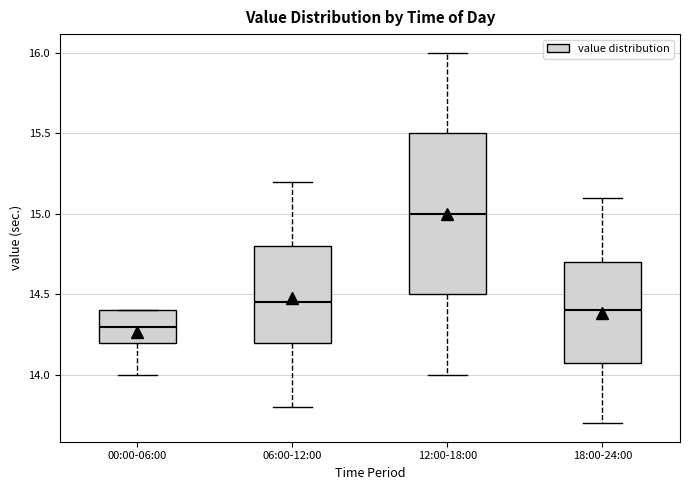

Reading left to right, transcribe this box plot: for each box, give where its median line is, the range the box spans, and where its two whiskers end, as read against the y-axis. The values are not printed on the chart, so give them approximately, as read against the axis.

00:00-06:00: median 14.30, box 14.20 to 14.40, whiskers 14.00 to 14.40
06:00-12:00: median 14.45, box 14.20 to 14.80, whiskers 13.80 to 15.20
12:00-18:00: median 15.00, box 14.50 to 15.50, whiskers 14.00 to 16.00
18:00-24:00: median 14.40, box 14.10 to 14.70, whiskers 13.70 to 15.10